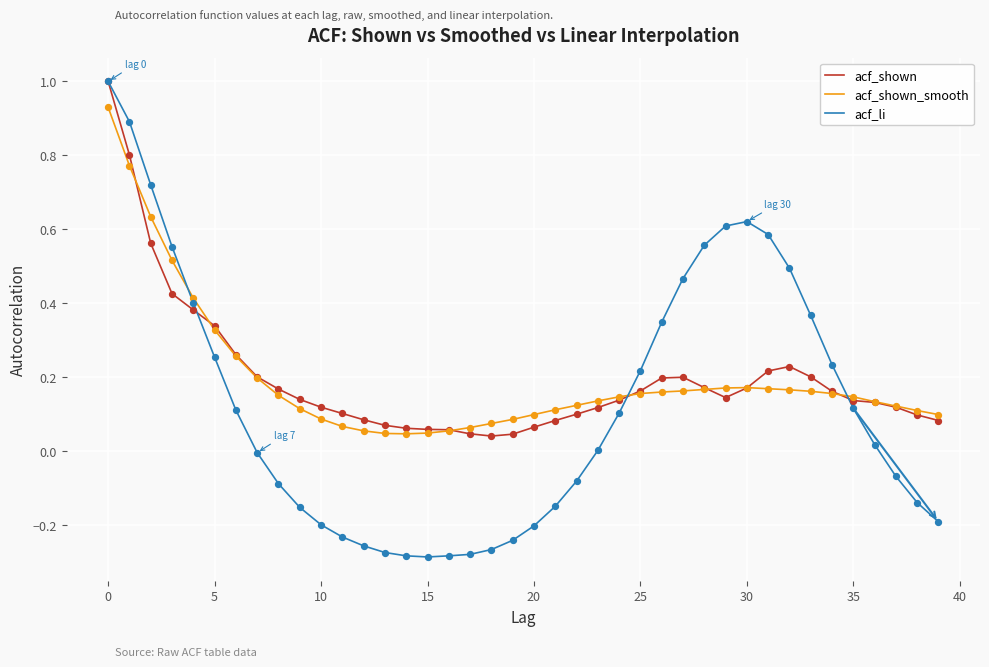

How many lines are shown in the chart?

3